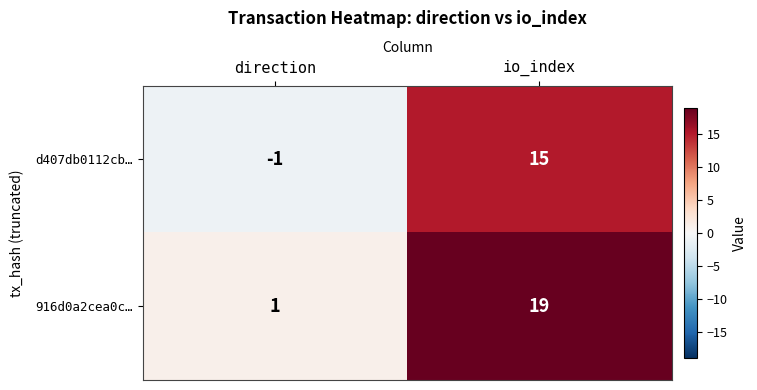

At which category does the chart reach its minimum across all series?

direction